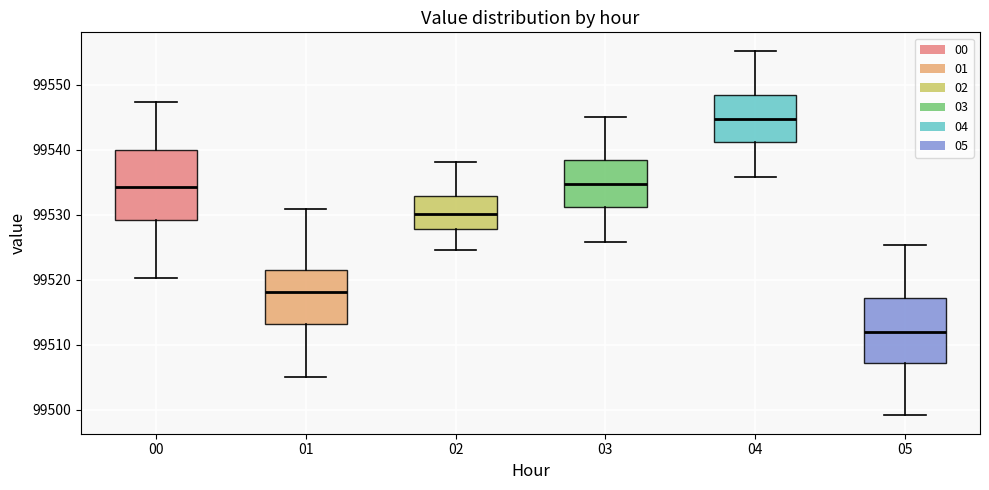

Which box has the highest median line?

04